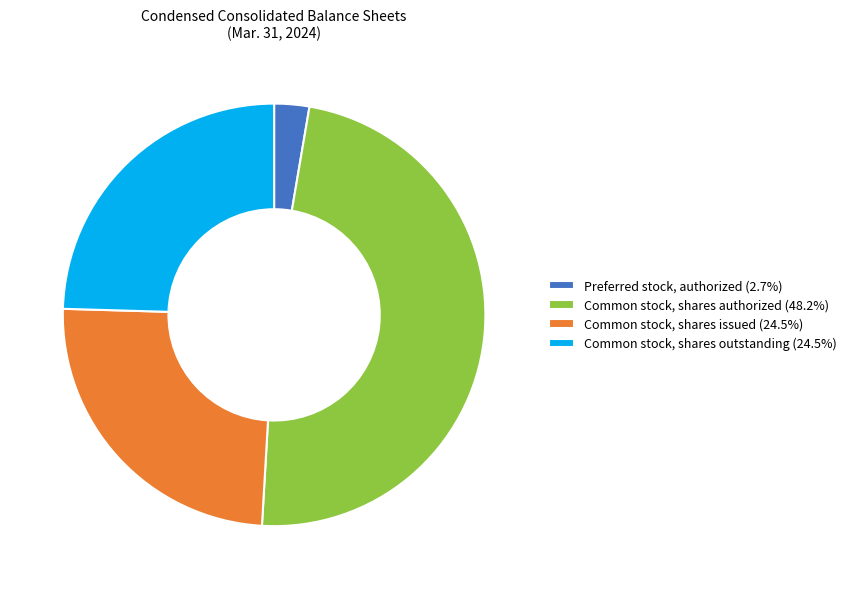

Do Common stock, shares authorized (48.2%) and Common stock, shares outstanding (24.5%) together represent more than half of the pie?

Yes